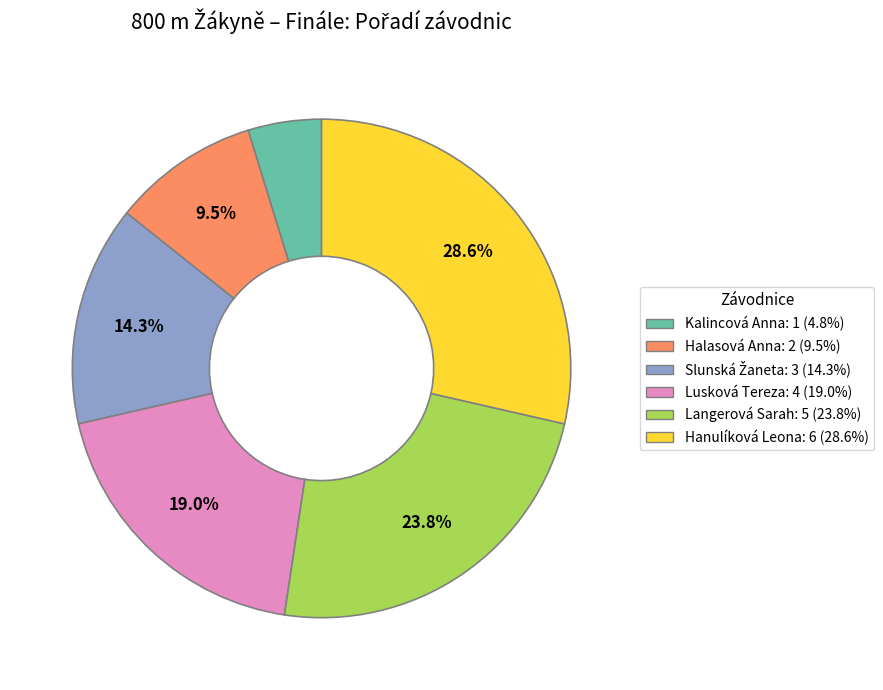

What is the total percentage of Hanulíková Leona and Halasová Anna?

38.1%